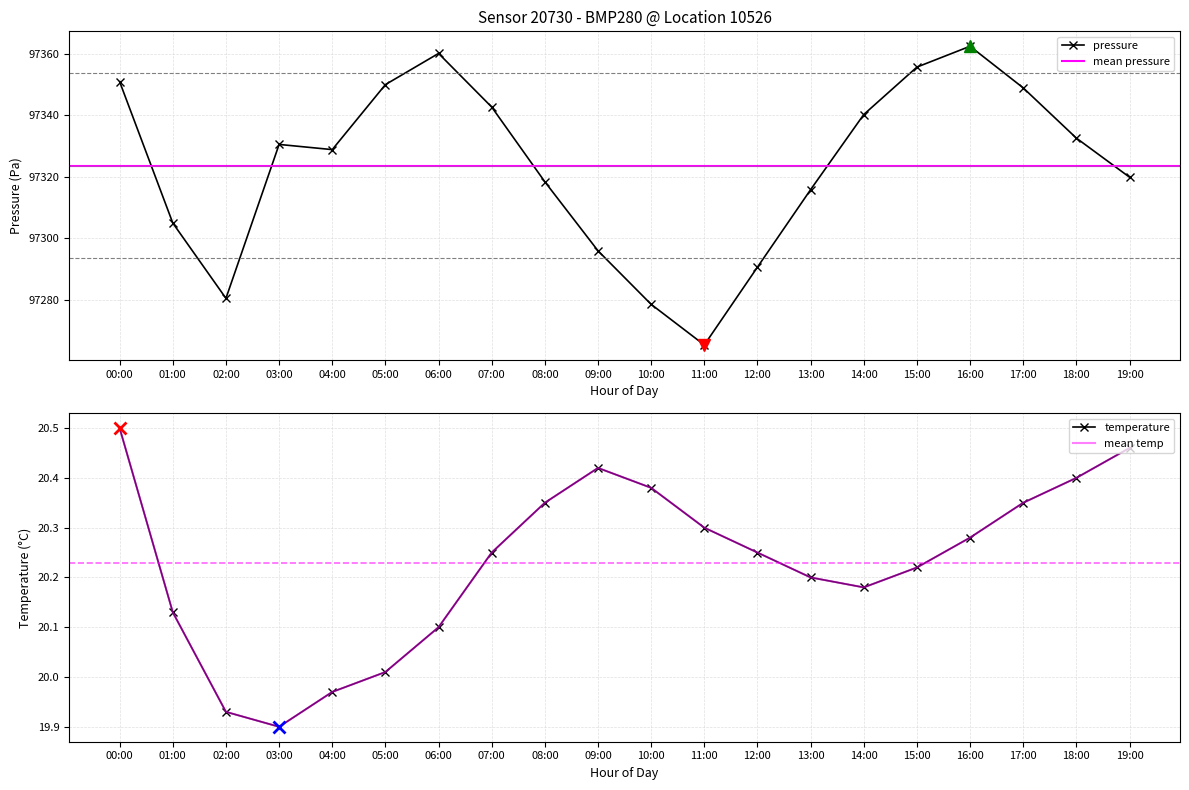

How many lines are shown in the chart?

2